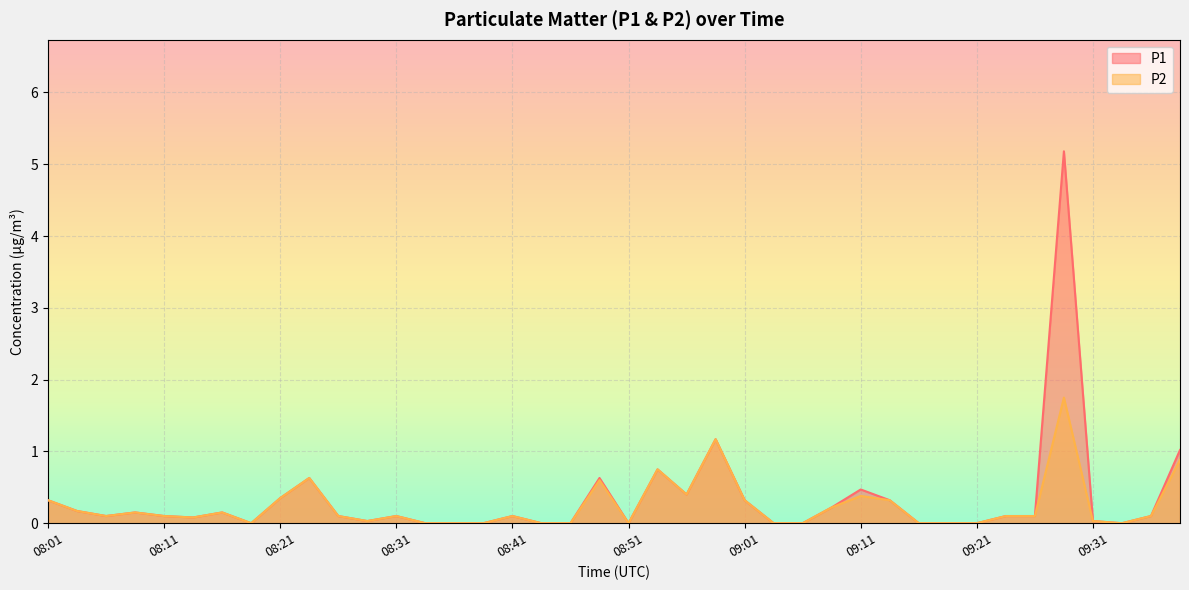

True or false: P2 and P1 intersect in this chart.

False